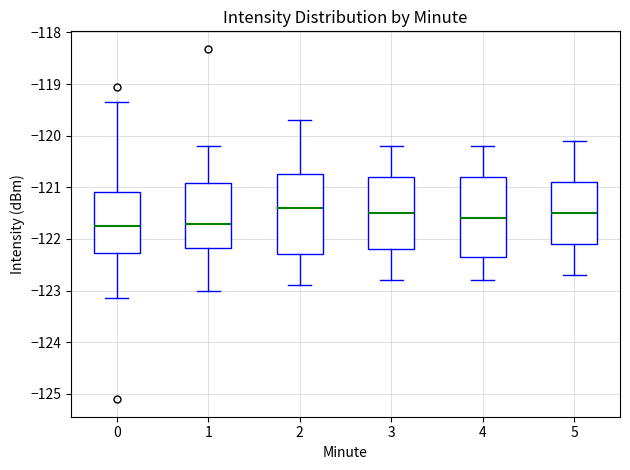

Reading left to right, read every box against the y-axis: the position of its median line, the range the box covers, and the ends of its whiskers. The values are not printed on the chart, so give them approximately, as read against the axis.

0: median -121.7, box -122.3 to -121.1, whiskers -123.2 to -119.4
1: median -121.7, box -122.2 to -120.9, whiskers -123.0 to -120.2
2: median -121.4, box -122.3 to -120.7, whiskers -122.9 to -119.7
3: median -121.5, box -122.2 to -120.8, whiskers -122.8 to -120.2
4: median -121.6, box -122.3 to -120.8, whiskers -122.8 to -120.2
5: median -121.5, box -122.1 to -120.9, whiskers -122.7 to -120.1